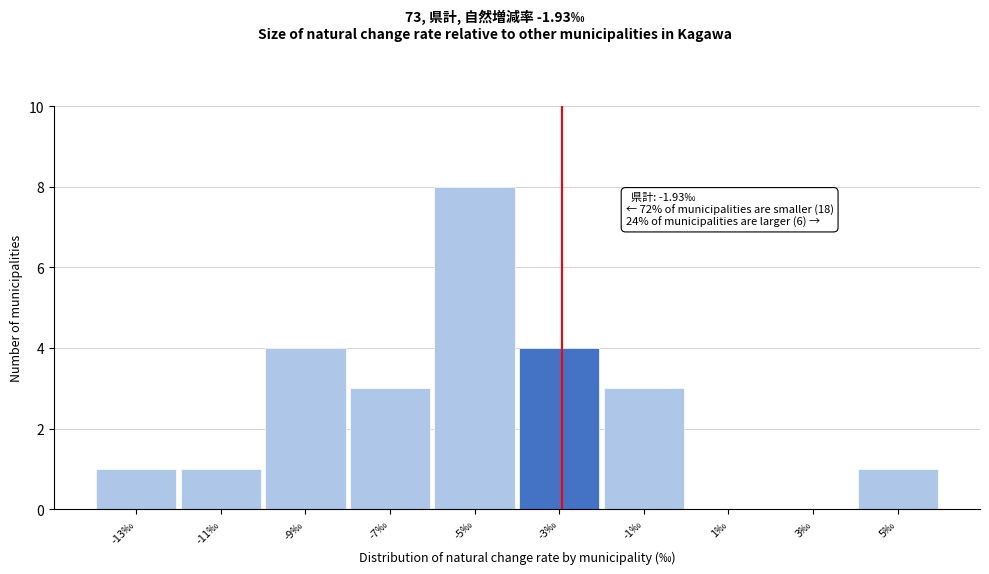

Reading right to left, transcribe all the data shown in this chart.

5‰=1	3‰=0	1‰=0	-1‰=3	-3‰=4	-5‰=8	-7‰=3	-9‰=4	-11‰=1	-13‰=1